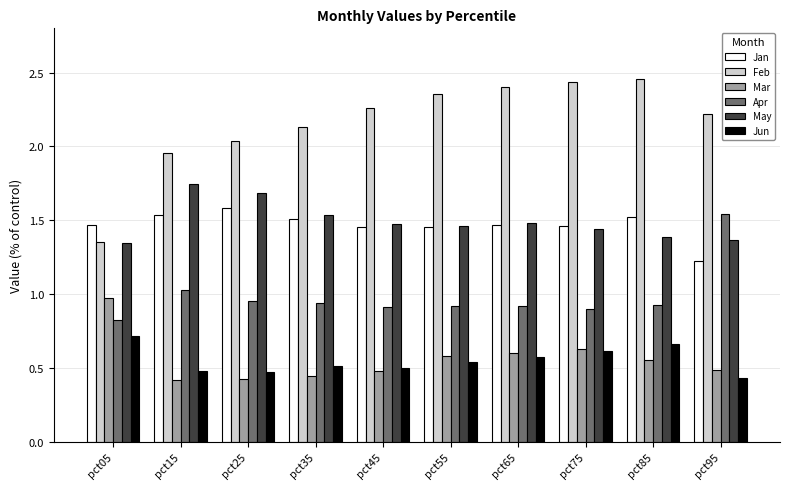

At which label is Apr closest to 1?

pct15